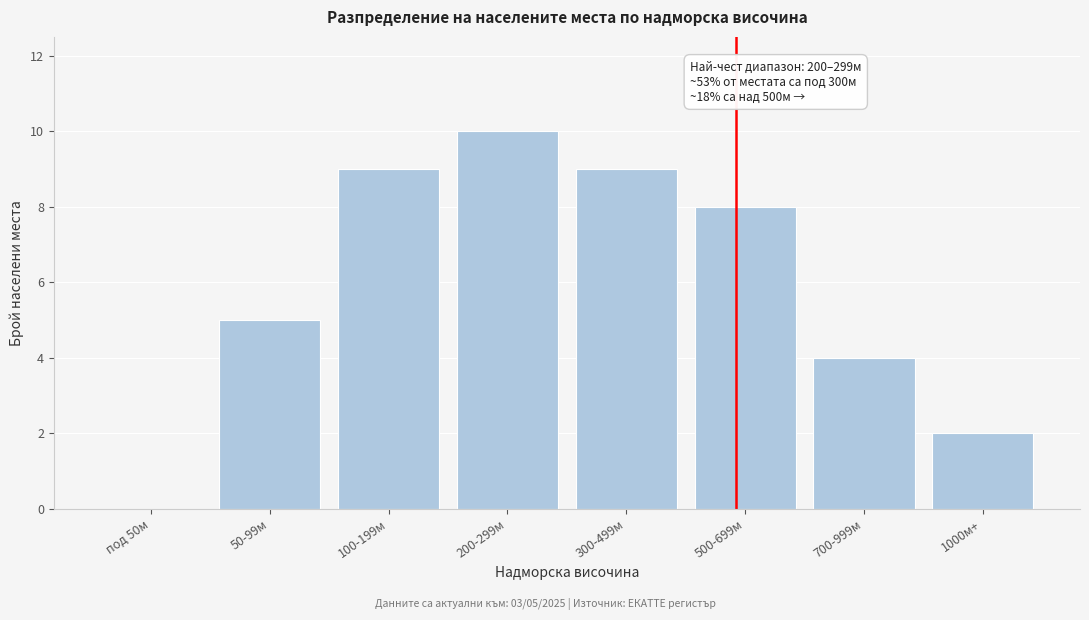

Reading left to right, what are all the values shown in this chart?

под 50м=0	50-99м=5	100-199м=9	200-299м=10	300-499м=9	500-699м=8	700-999м=4	1000м+=2